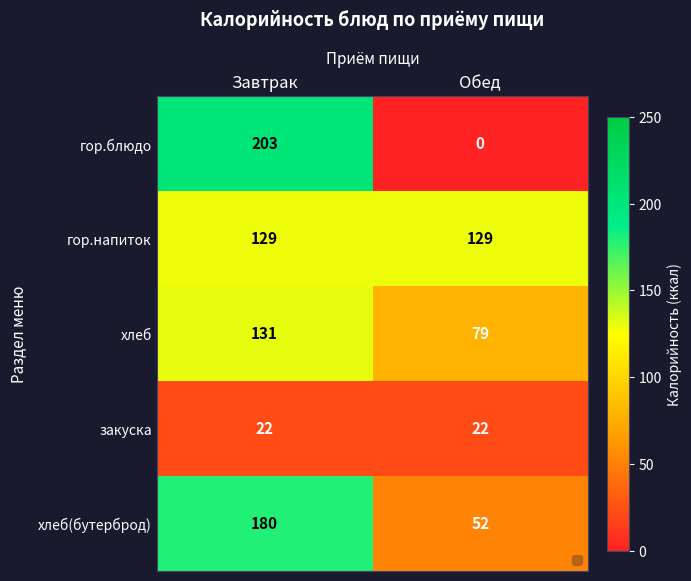

Which series has the largest total across all categories?

гор.напиток